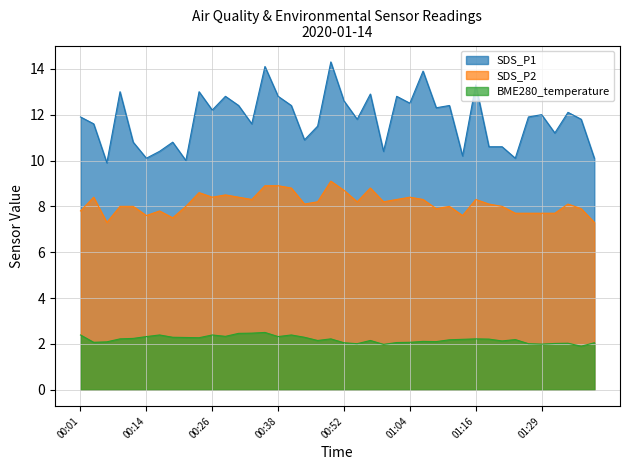

How many series are shown in this chart?

3